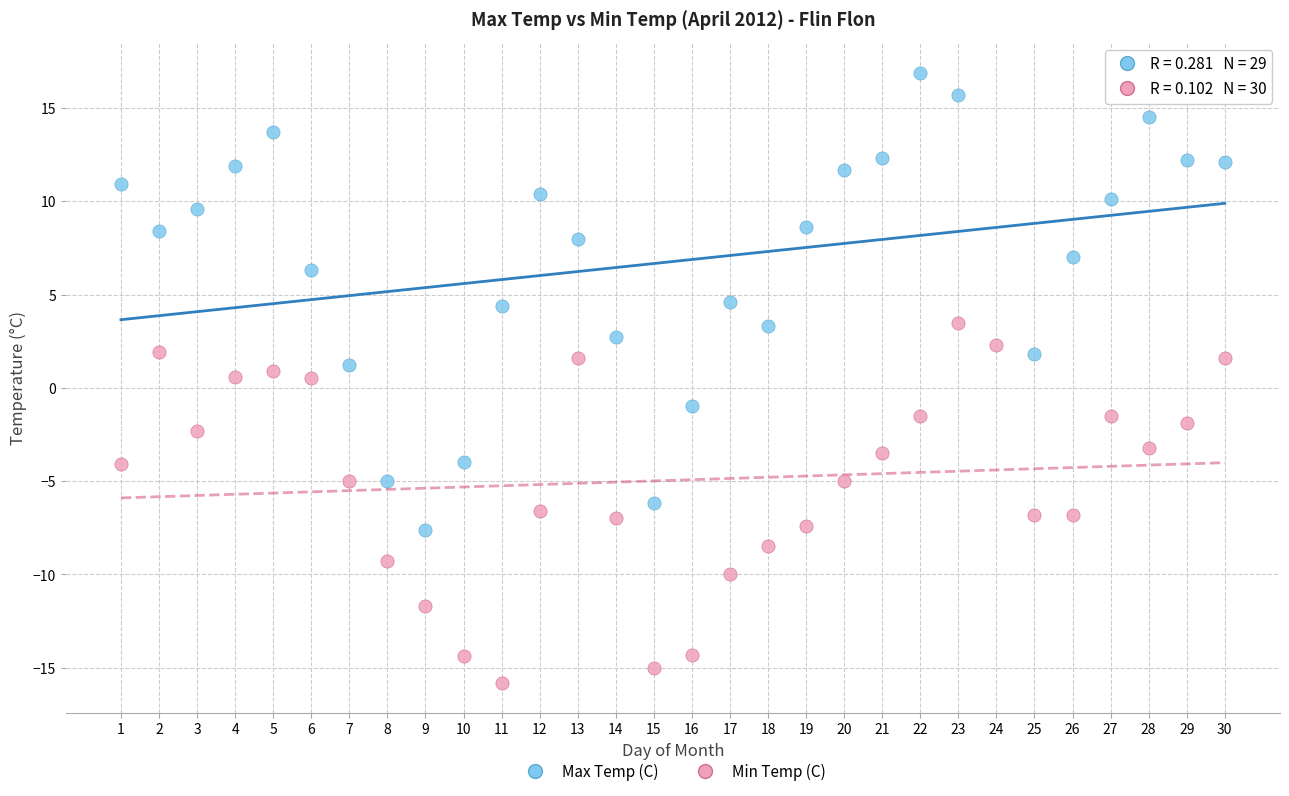

Which series reaches the maximum Y coordinate?

Max Temp (C)